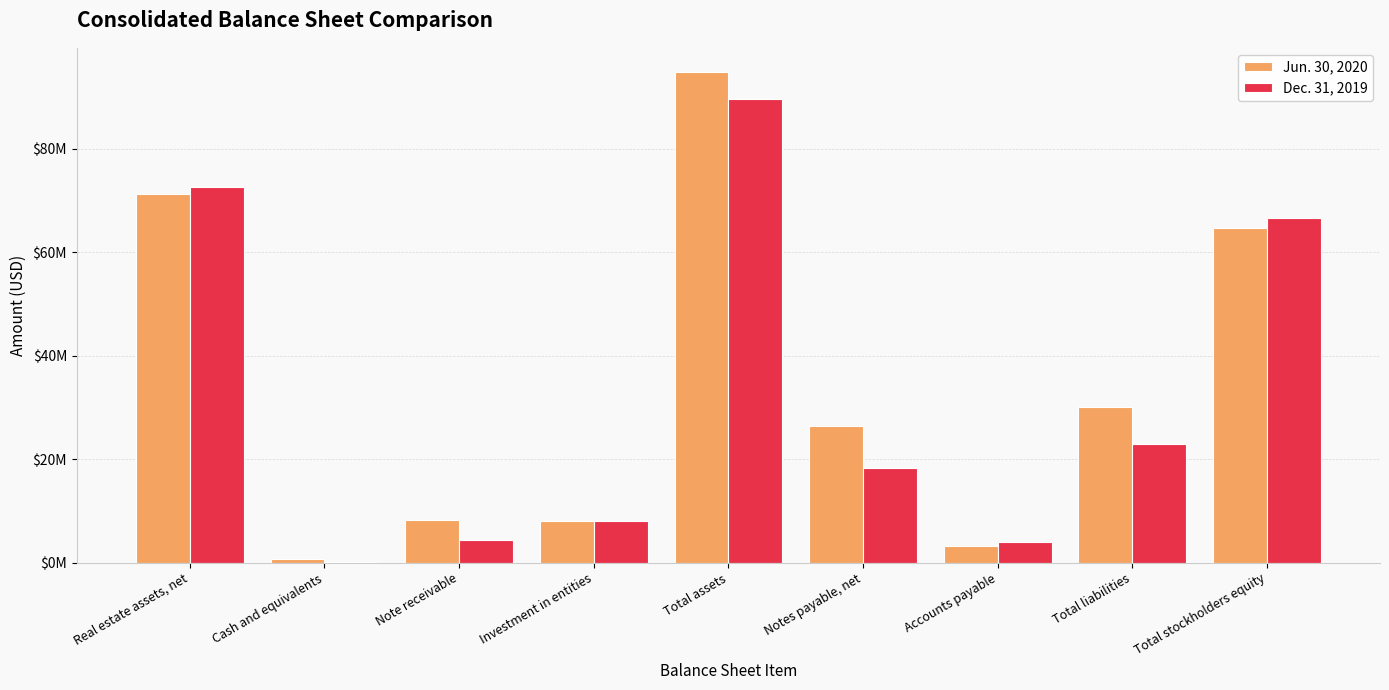

Are the bars grouped side by side (vs. stacked)?

Yes